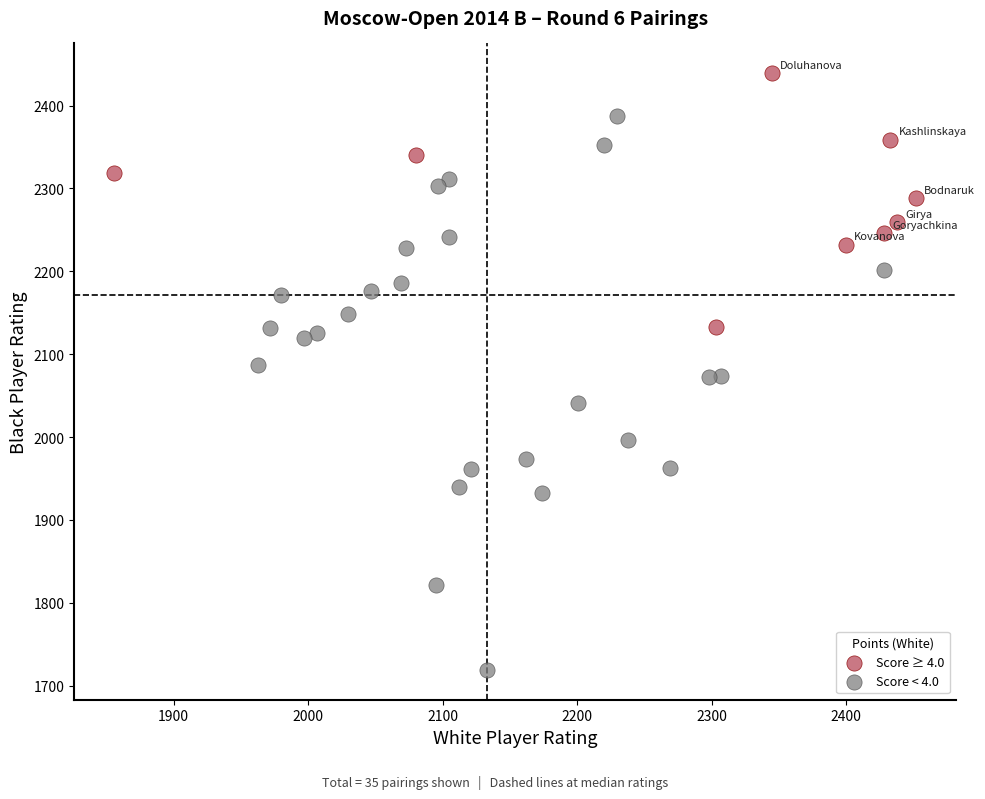

Which series contains the lowest Y value?

Score < 4.0